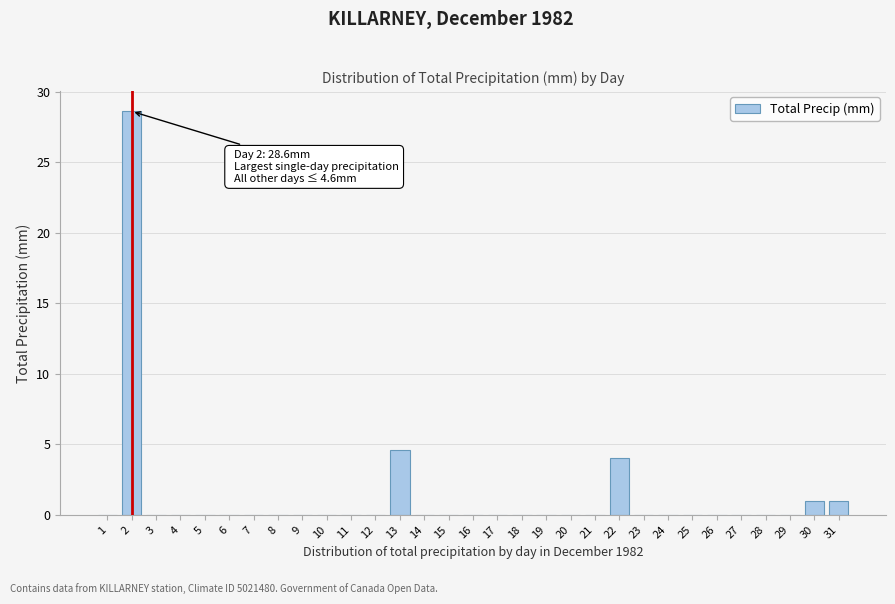

Is it true that the value at 28 is 0.0?

True